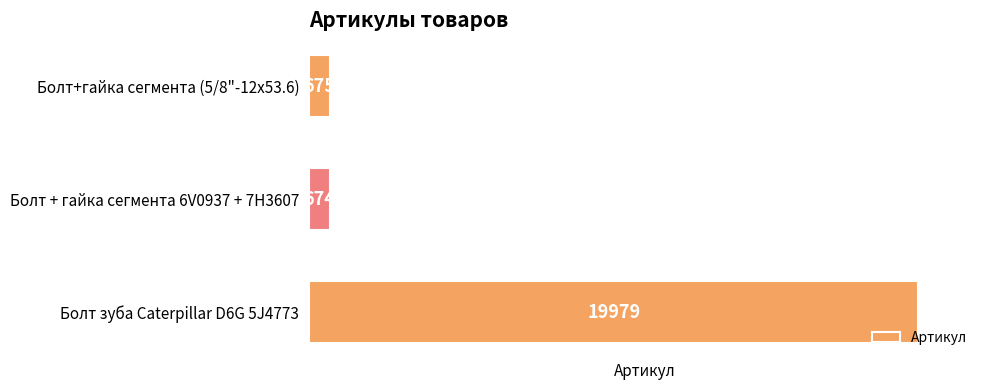

What is the ratio of the value at Болт зуба Caterpillar D6G 5J4773 to the value at Болт+гайка сегмента (5/8"-12х53.6)?

29.6